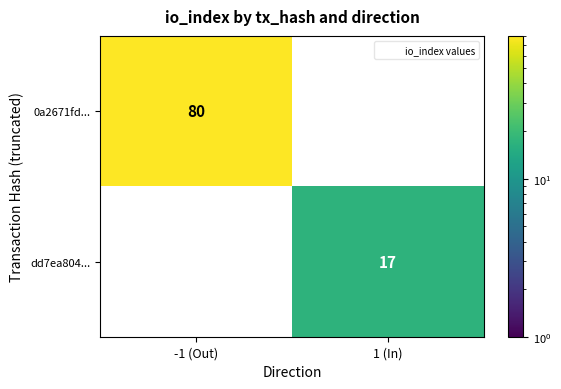

What is the difference between the maximum and minimum values in the dd7ea804... series?

17